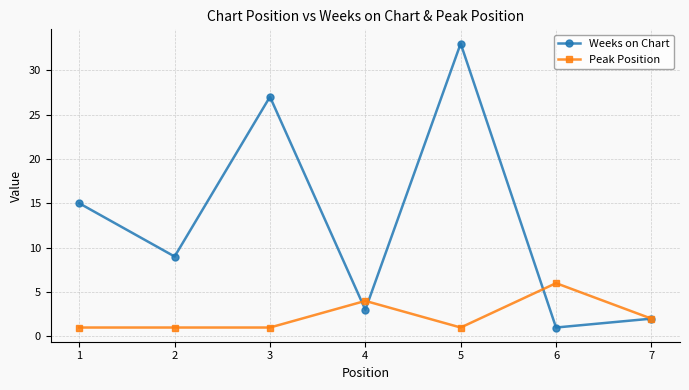

At which category does the chart reach its peak across all series?

5